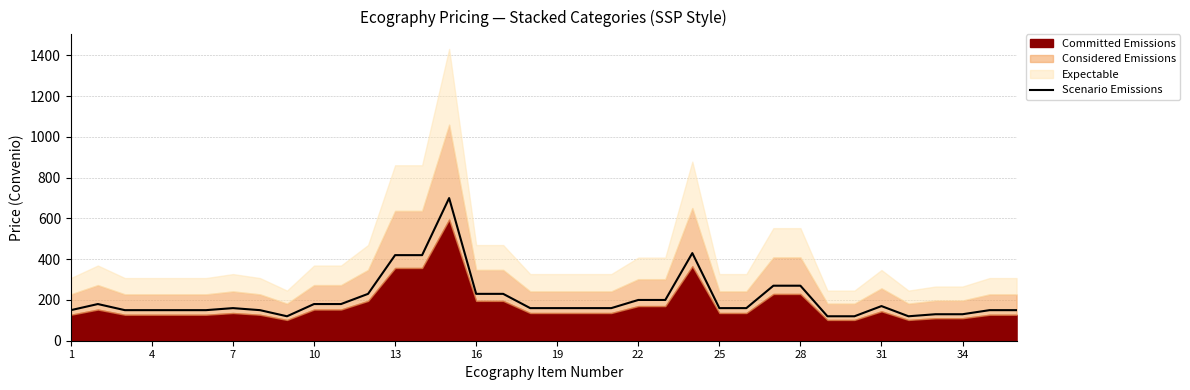

What is the smallest value displayed?

120